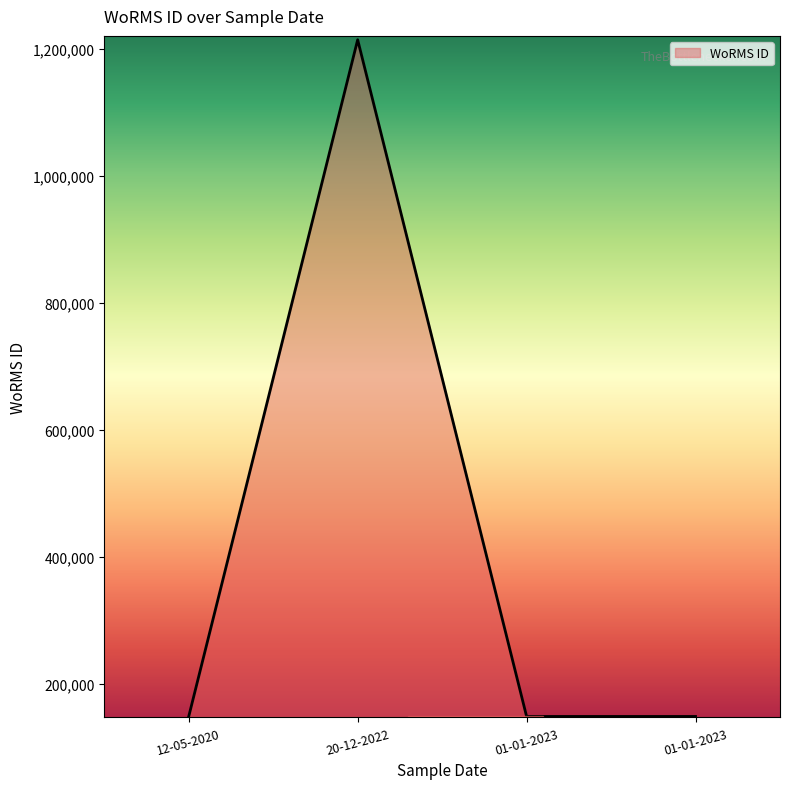

How many distinct data groups are displayed?

1